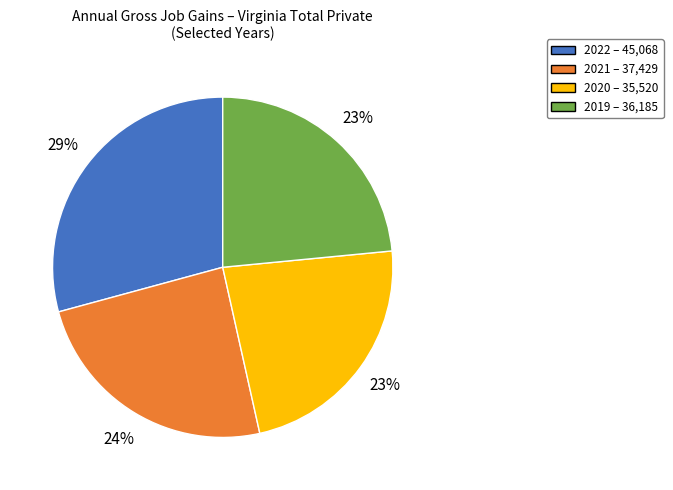

The 2020 slice represents 35% of the pie. True or false?

False